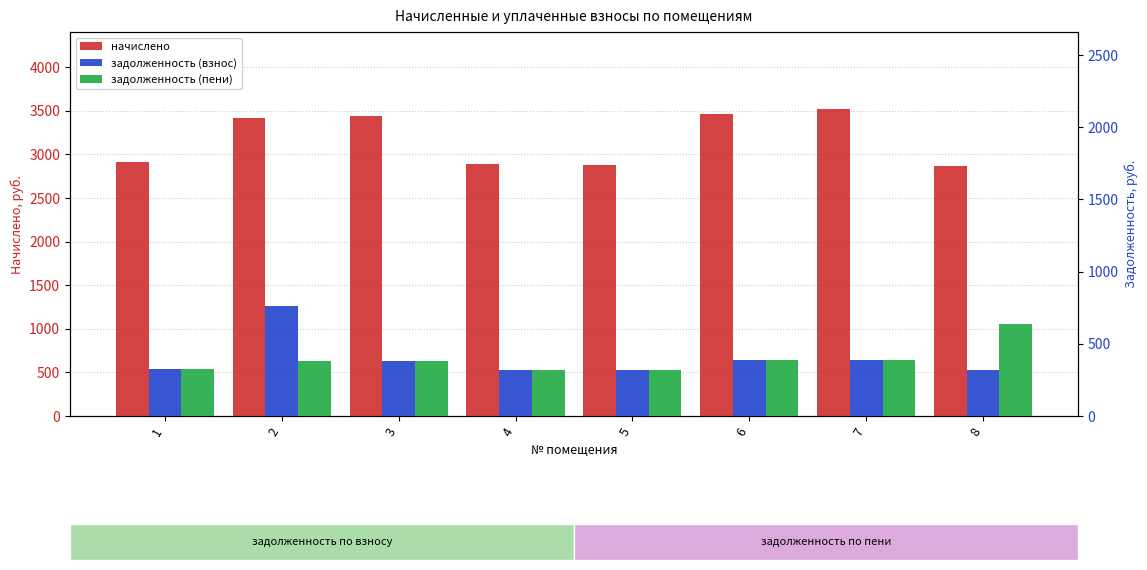

Which series has the largest range (max minus min)?

начислено